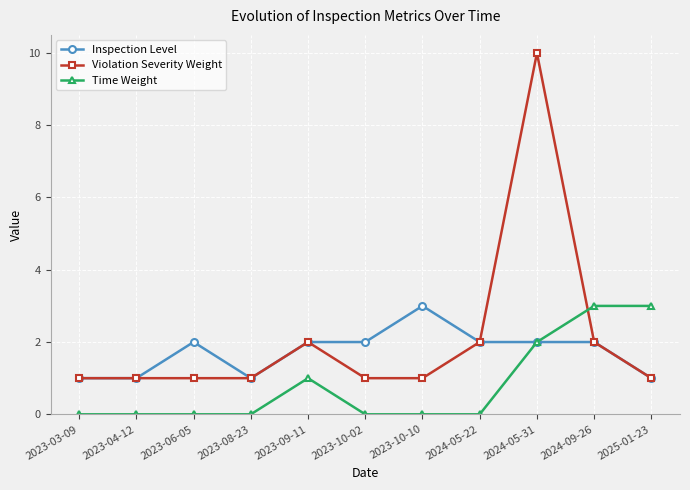

What is the maximum value for Violation Severity Weight?

10